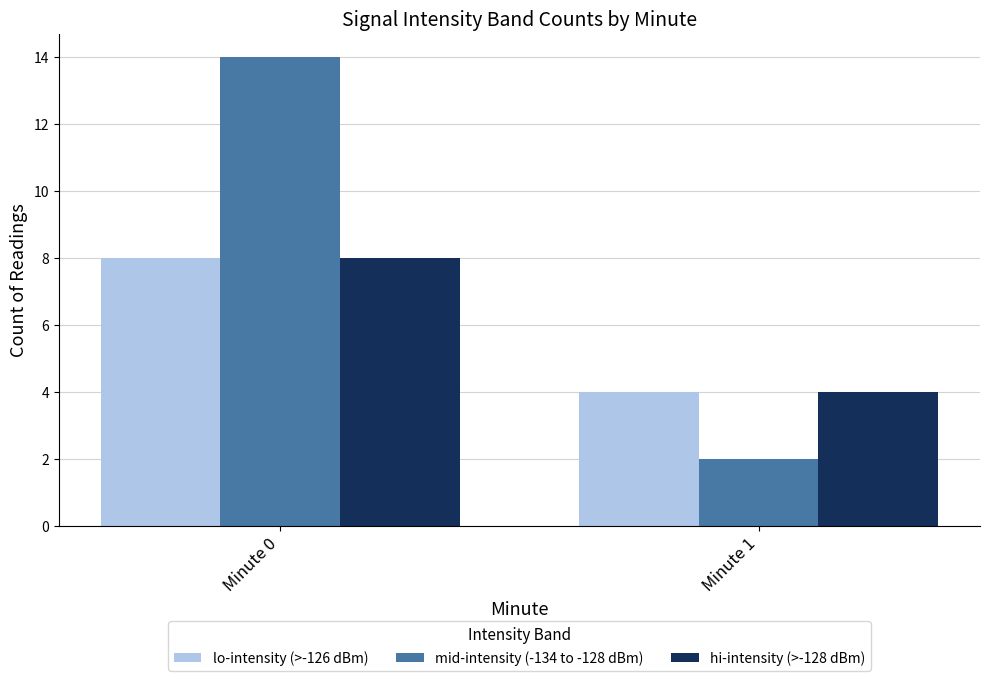

Count the lo-intensity (>-126 dBm) values in the range 4 to 8.

2